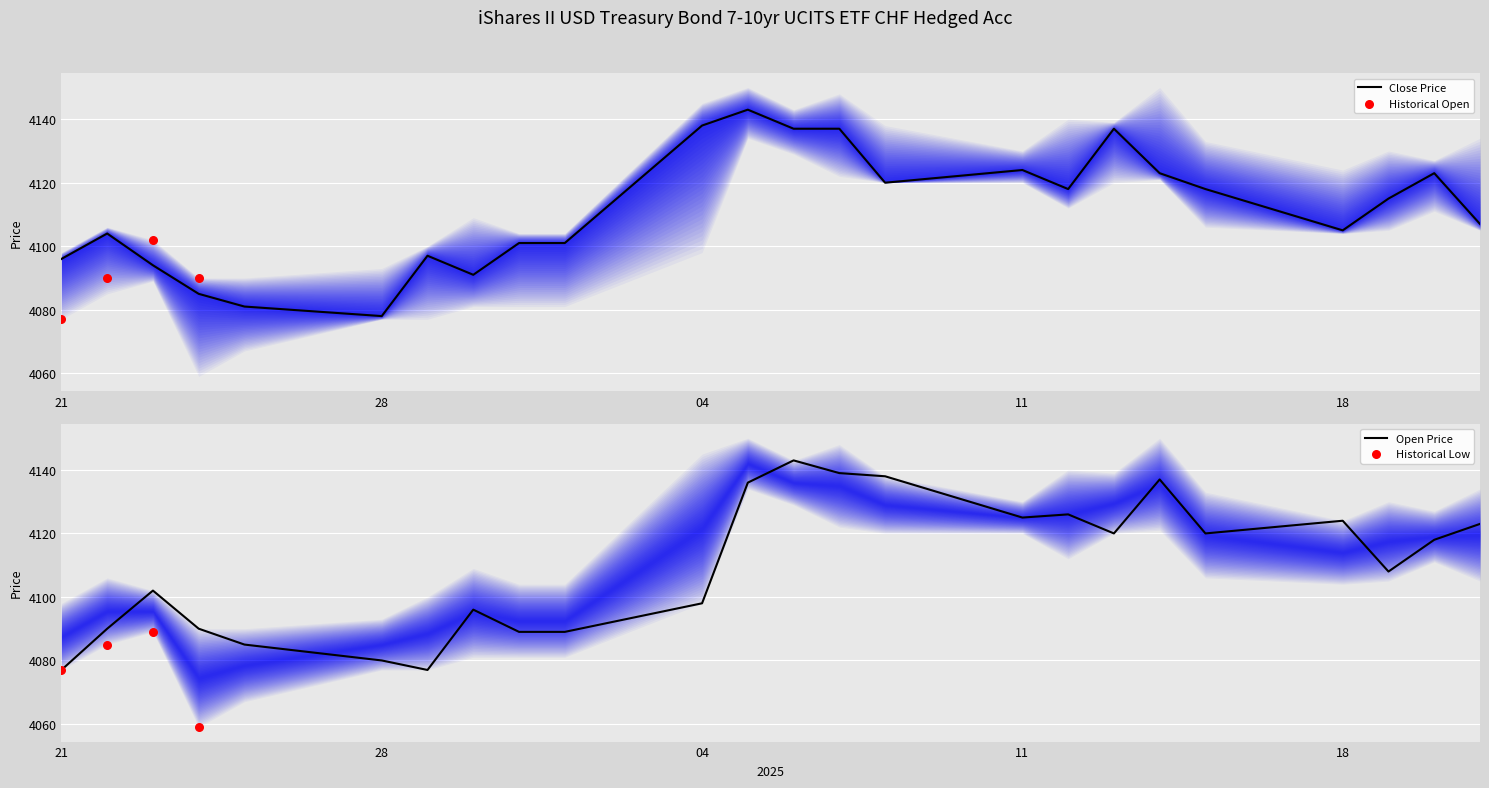

Which series has the widest spread of Y values?

Open